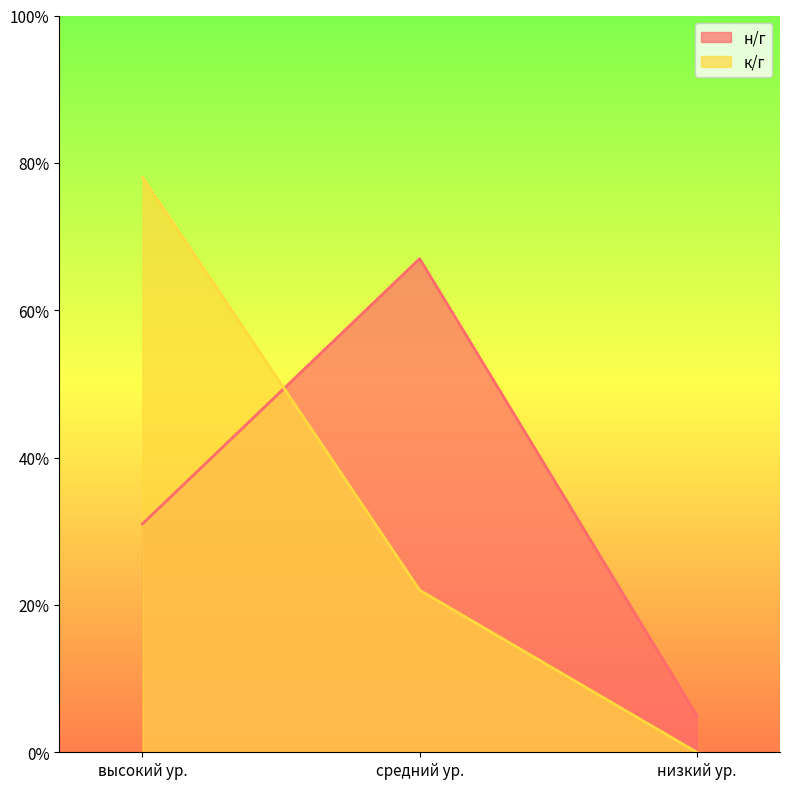

True or false: н/г has a value of 0.3 at высокий ур..

True